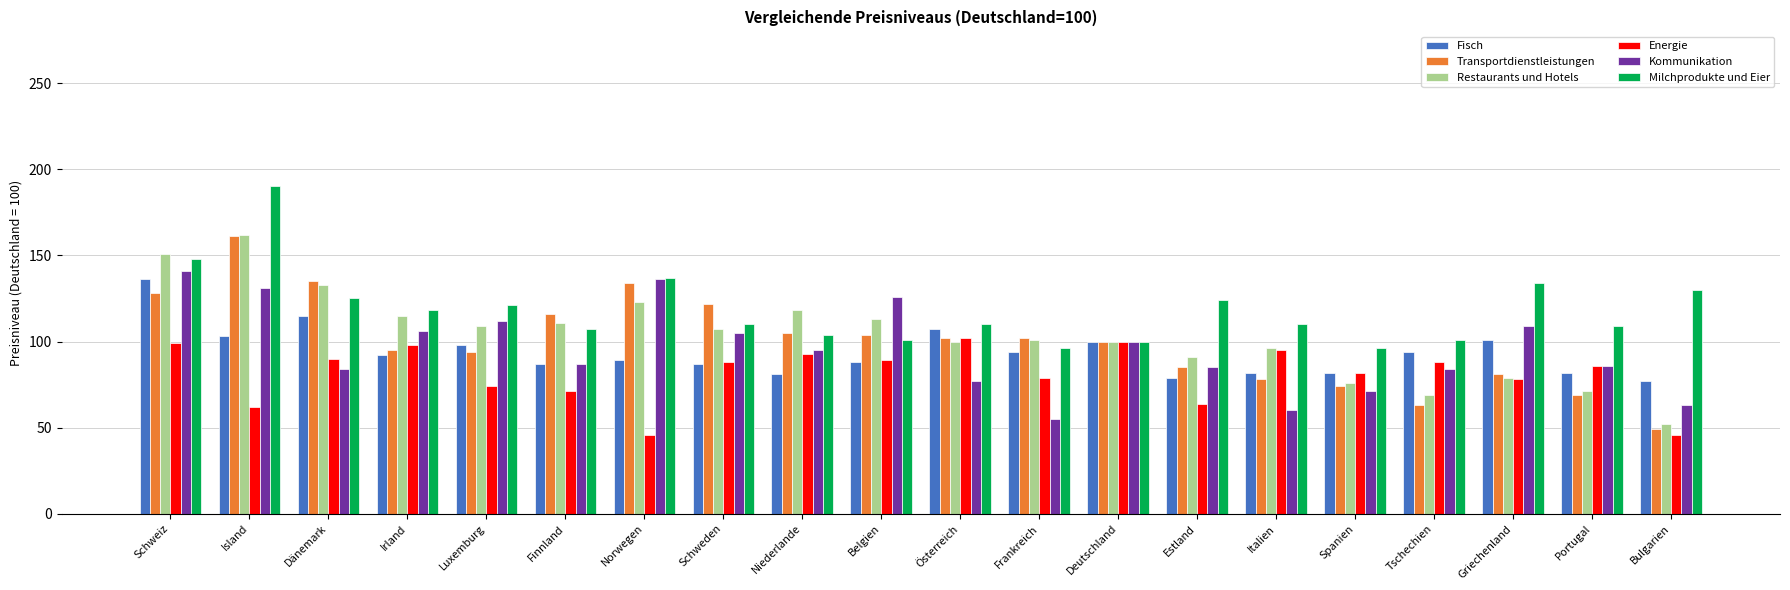

What is the difference between the highest and lowest values at Irland?

26